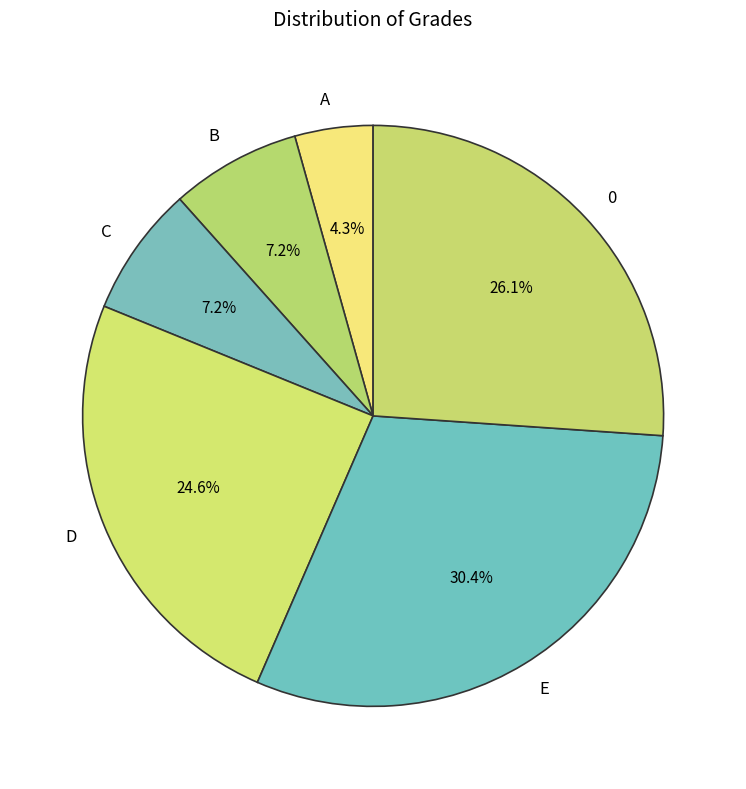

What is the smallest slice in the pie chart?

A